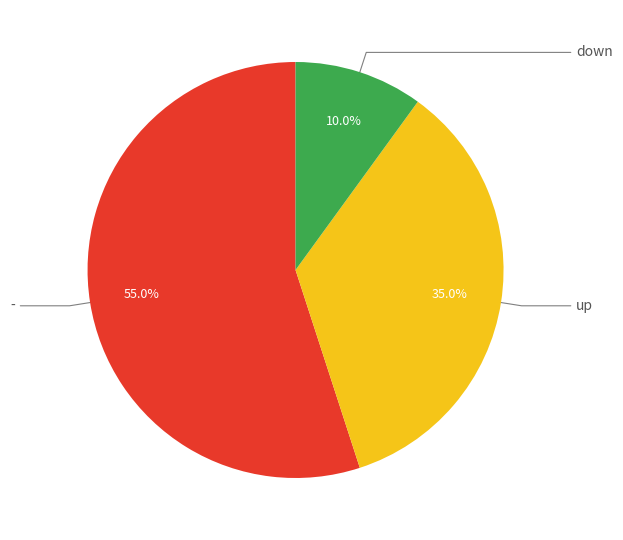

Does any single category account for the majority?

Yes